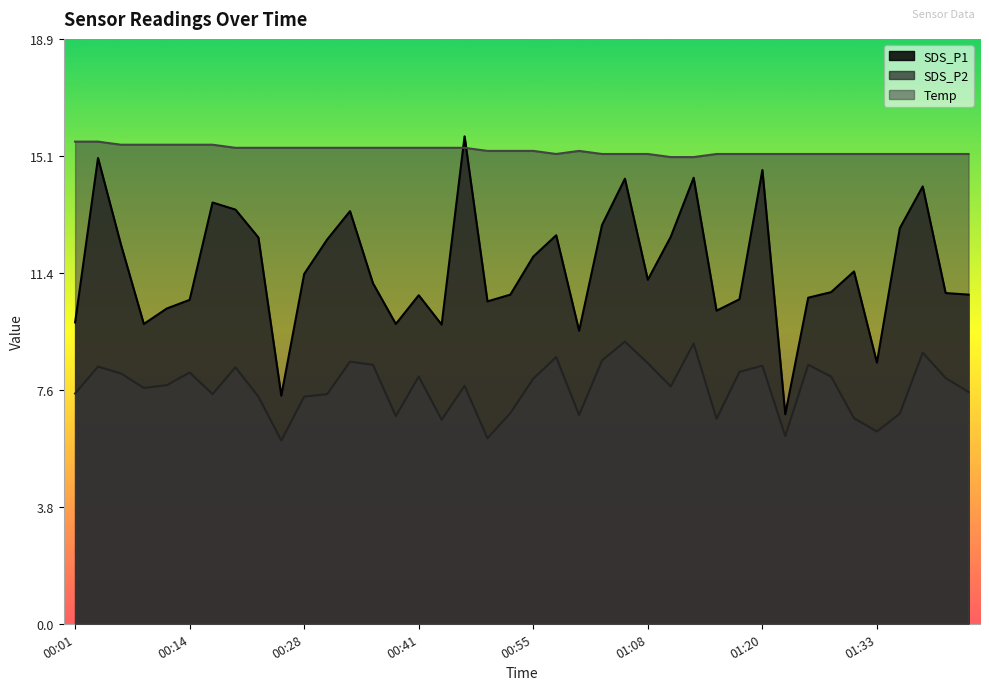

What is the total value across all series at 00:07?

35.9